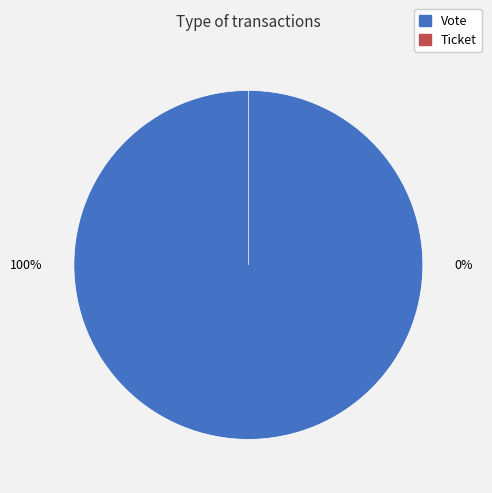

To the nearest percent, what is the combined percentage of Ticket and Vote?

100%